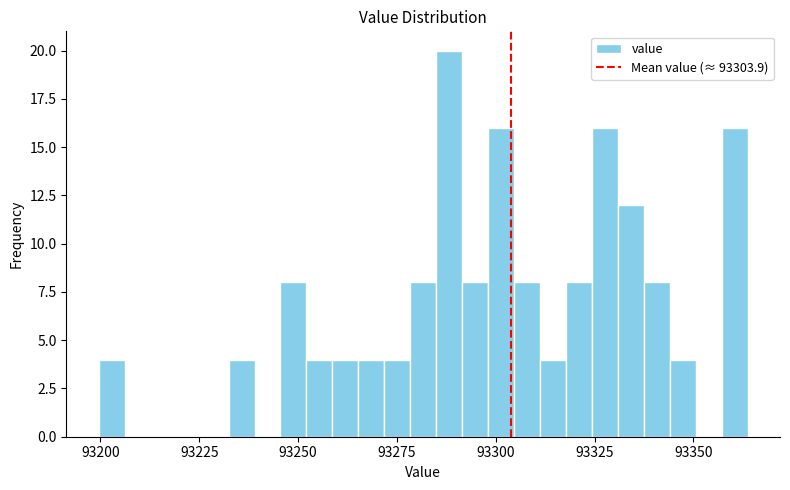

Read against the x-axis, roughly where is the centre of the tallest bar?

93290